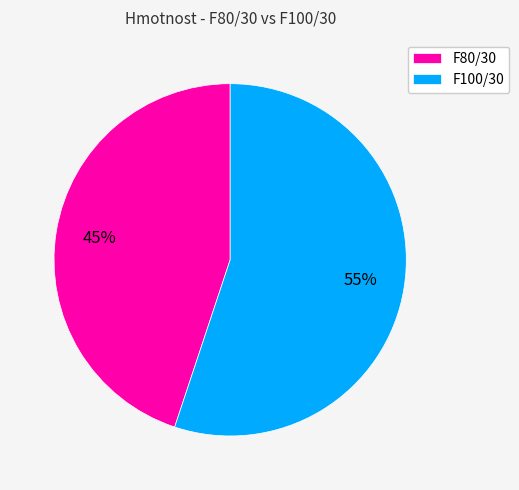

Is it true that F100/30 is 55% of the pie?

True